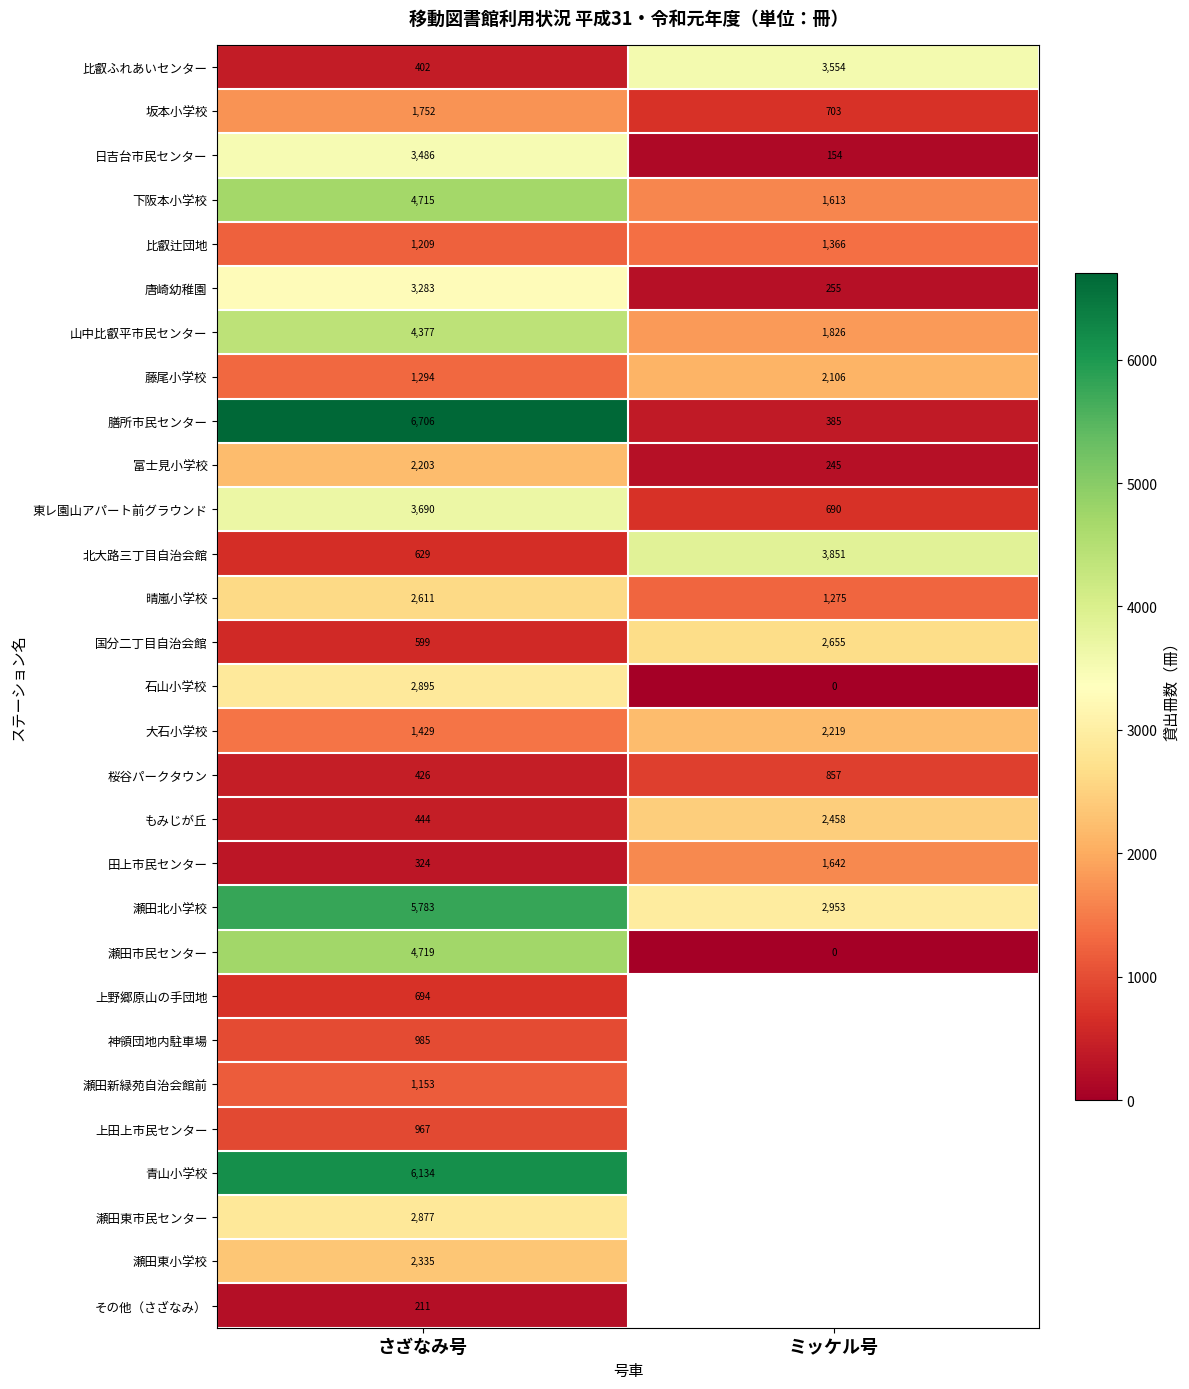

The 藤尾小学校 series shows 2045.5 at さざなみ号. True or false?

False